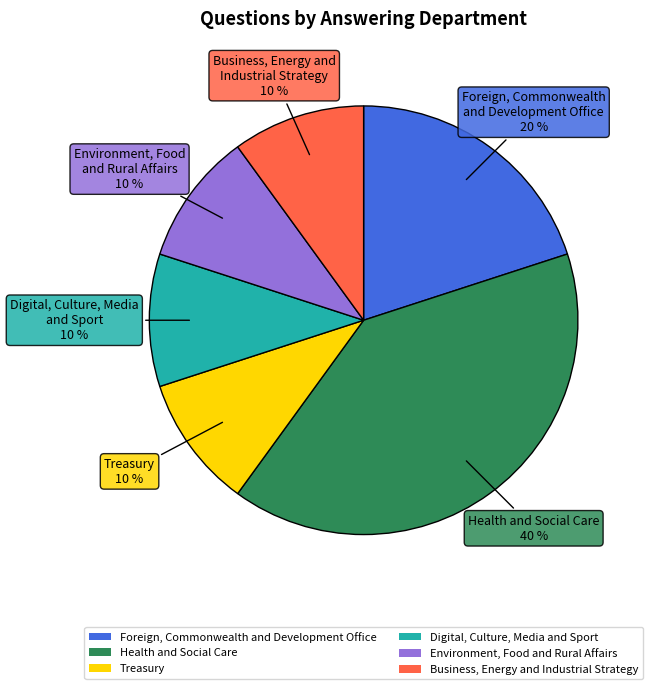

Which has a higher value, Business, Energy and Industrial Strategy or Health and Social Care?

Health and Social Care